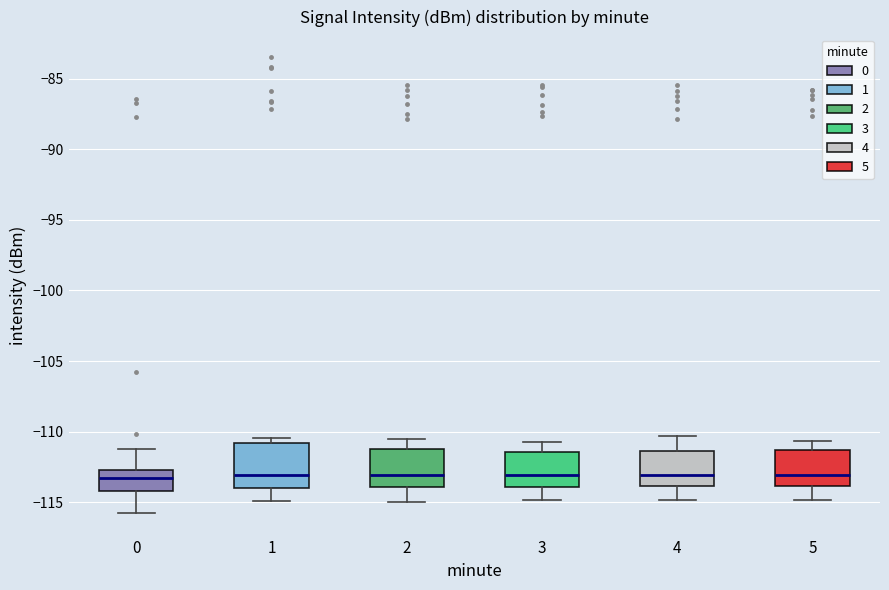

Reading left to right, transcribe this box plot: for each box, give where its median line is, the range the box spans, and where its two whiskers end, as read against the y-axis. The values are not printed on the chart, so give them approximately, as read against the axis.

0: median -113.5, box -114.0 to -112.5, whiskers -116.0 to -111.5
1: median -113.0, box -114.0 to -111.0, whiskers -115.0 to -110.5
2: median -113.0, box -114.0 to -111.0, whiskers -115.0 to -110.5
3: median -113.0, box -114.0 to -111.5, whiskers -115.0 to -111.0
4: median -113.0, box -114.0 to -111.5, whiskers -115.0 to -110.5
5: median -113.0, box -114.0 to -111.5, whiskers -115.0 to -110.5